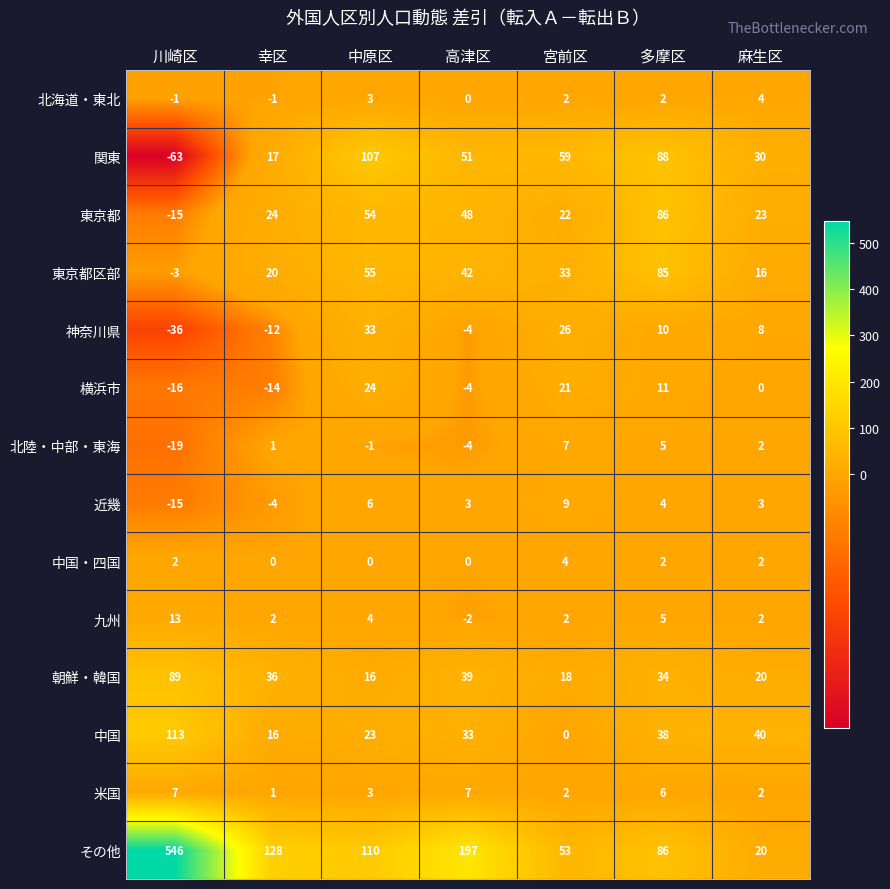

Which series has the largest total across all categories?

その他